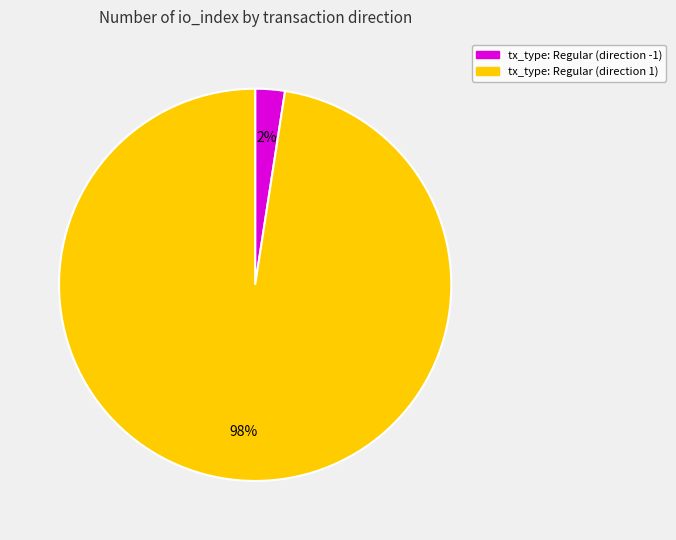

Is there any slice that represents more than half of the pie?

Yes